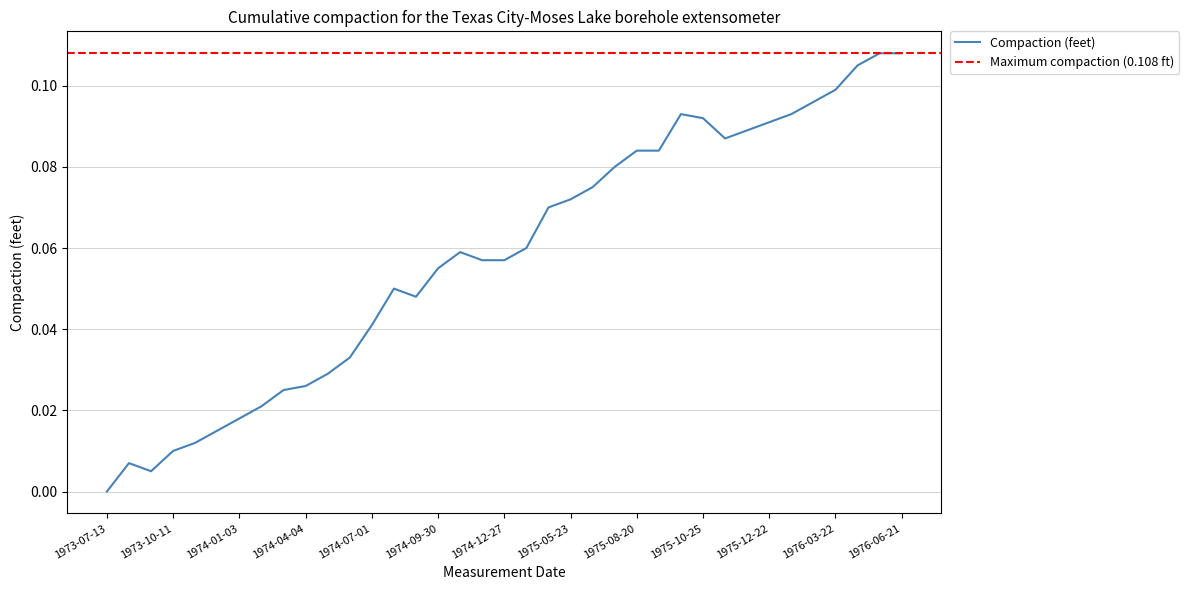

How many distinct data groups are displayed?

1